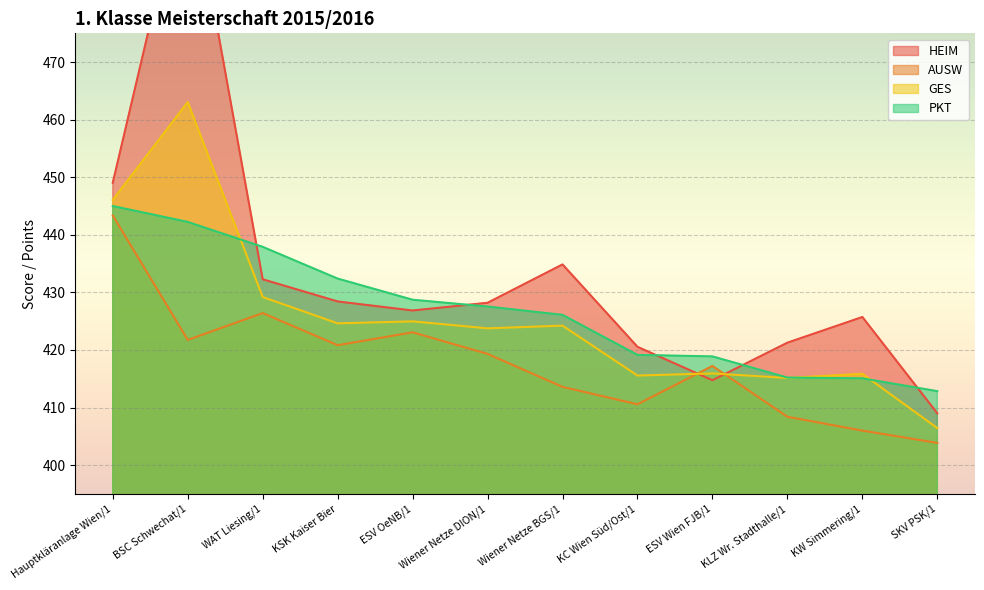

Reading left to right, transcribe all the data shown in this chart.

HEIM: 449.1	504.4	432.3	428.4	426.9	428.2	434.9	420.6	414.8	421.3	425.7	409.0
AUSW: 443.4	421.8	426.4	420.8	423.1	419.3	413.6	410.6	417.2	408.4	406.0	403.9
GES: 446.1	463.1	429.2	424.6	425.0	423.8	424.2	415.6	415.9	415.1	415.9	406.4
PKT: 445.0	442.2	437.9	432.4	428.7	427.5	426.1	419.1	418.9	415.2	415.1	412.8